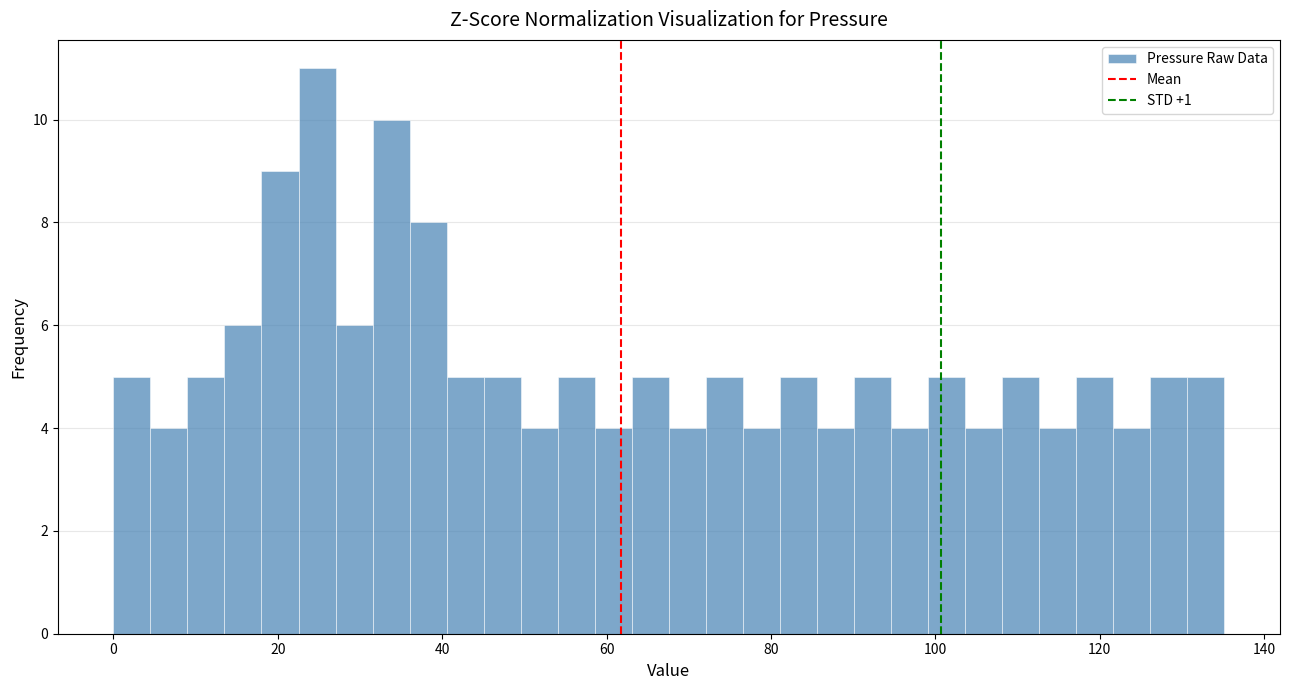

Read against the x-axis, roughly where is the centre of the tallest bar?

24